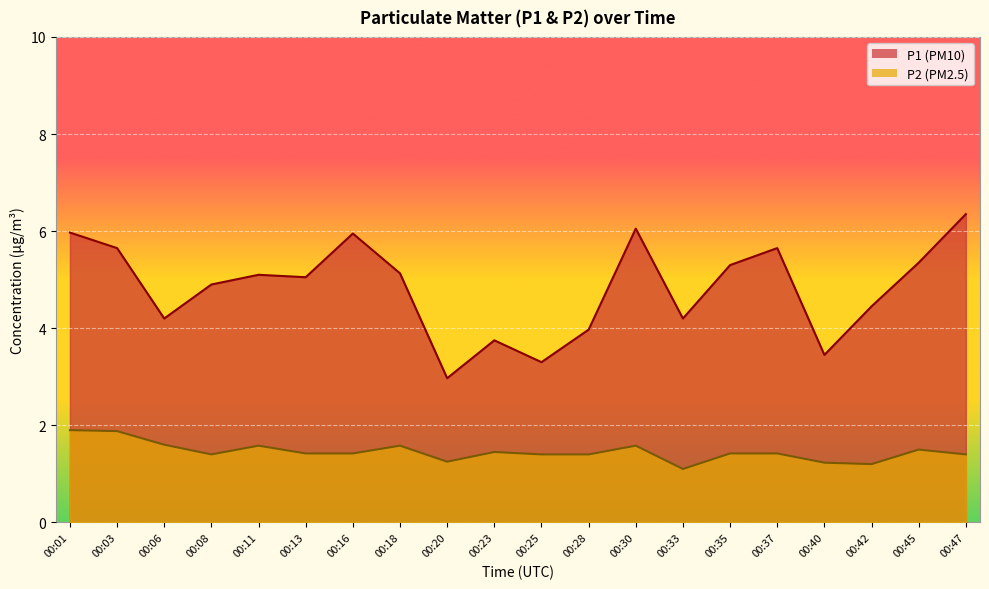

How many lines are shown in the chart?

2